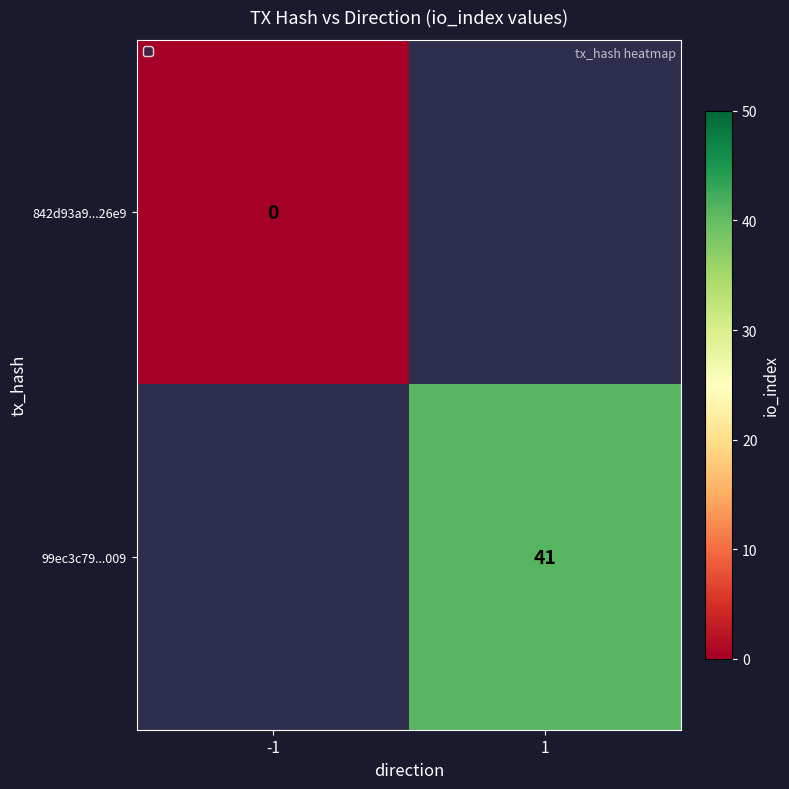

The value of 99ec3c79...009 at 1 is 67. True or false?

False